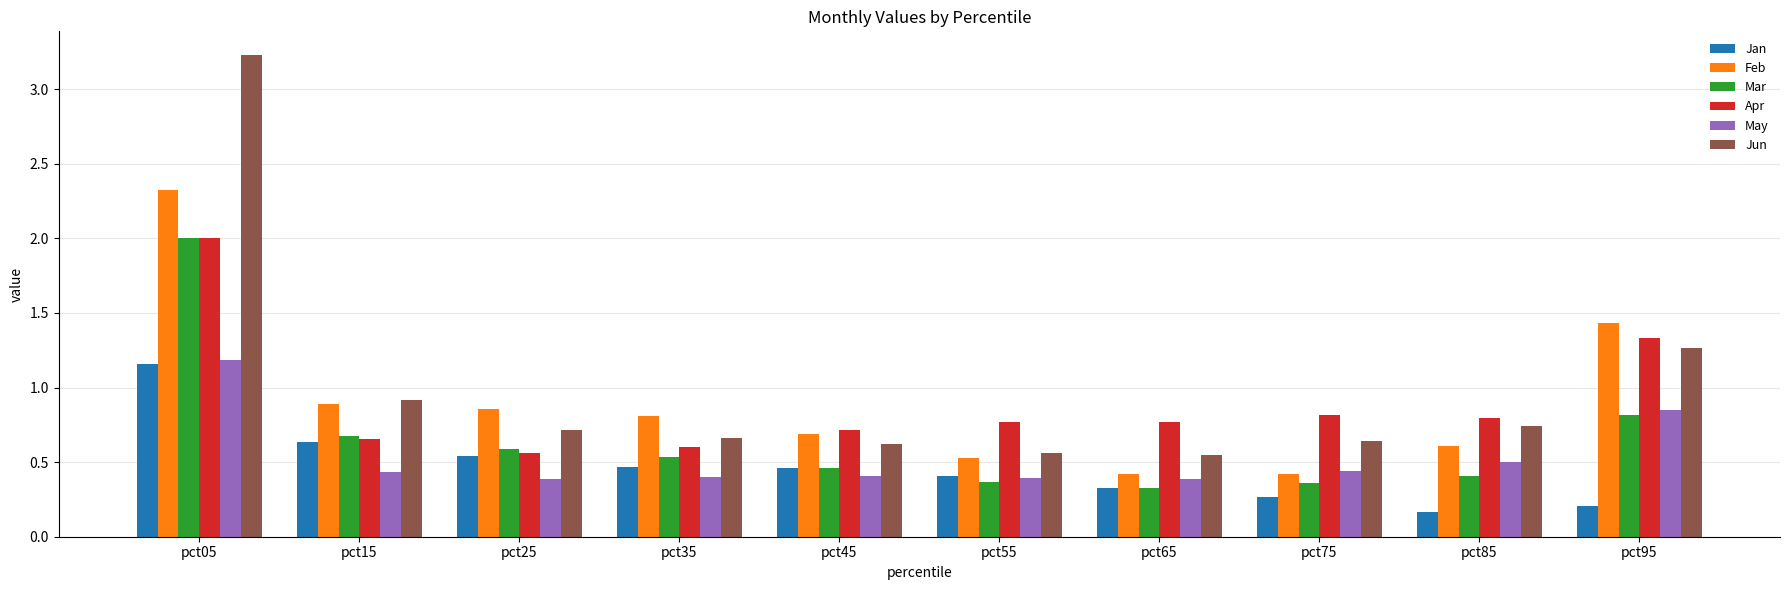

What is the sum of all Jun values?

9.9